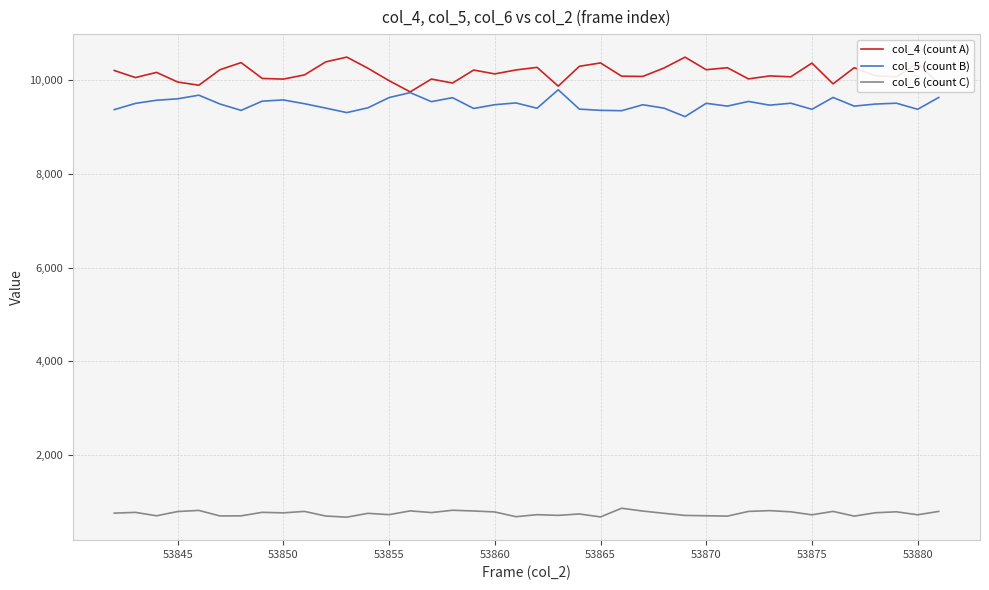

In col_5 (count B), how many points are lower than both neighbors (excluding endpoints)?

12